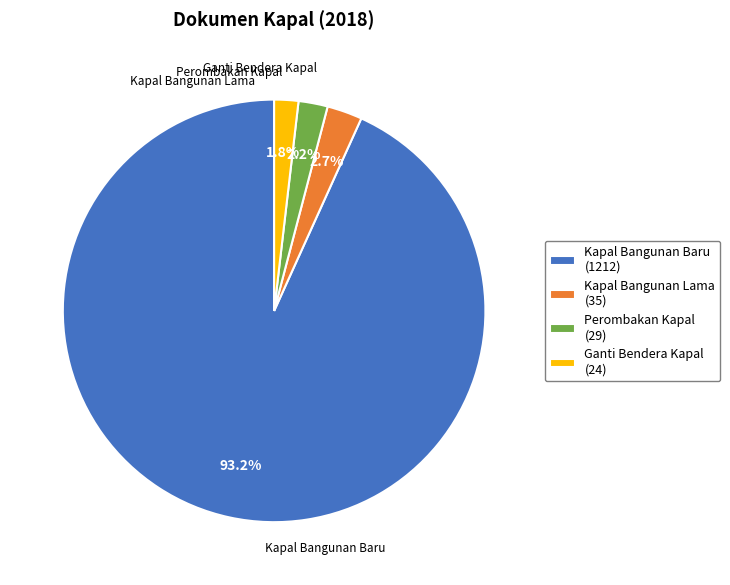

True or false: Perombakan Kapal accounts for 2% of the total.

True